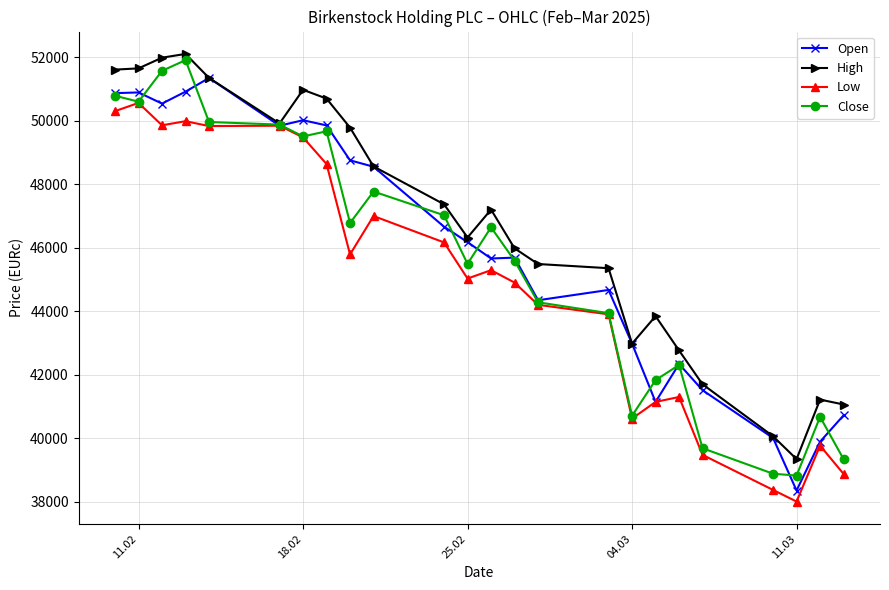

Count the number of data series in this chart.

4